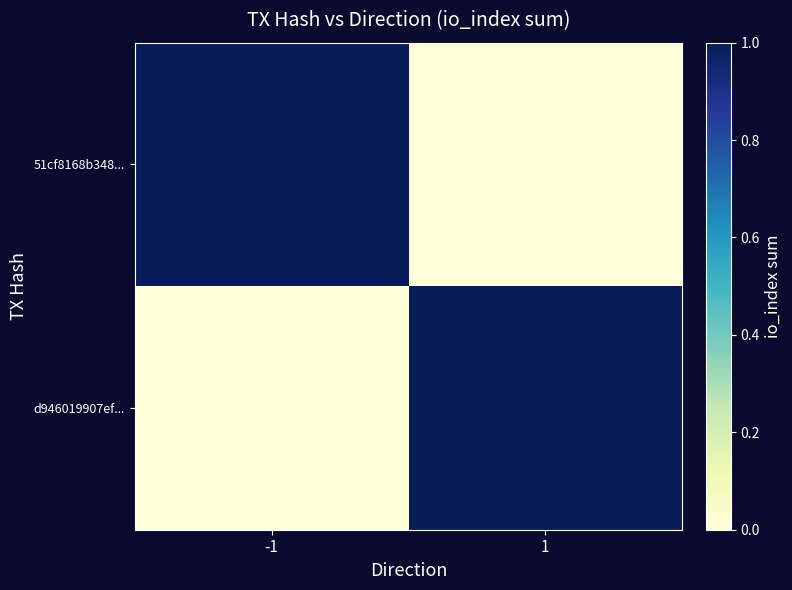

Count the number of categories in the chart.

2